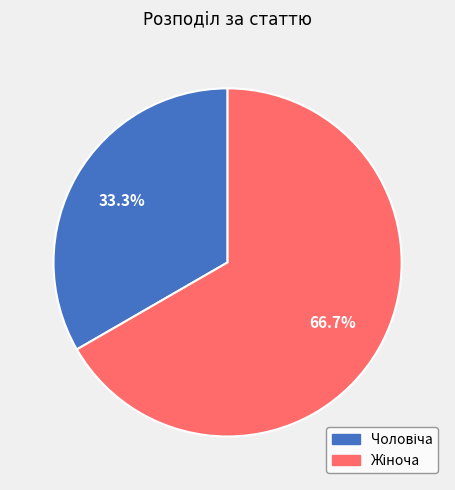

Is there a majority slice in this chart?

Yes